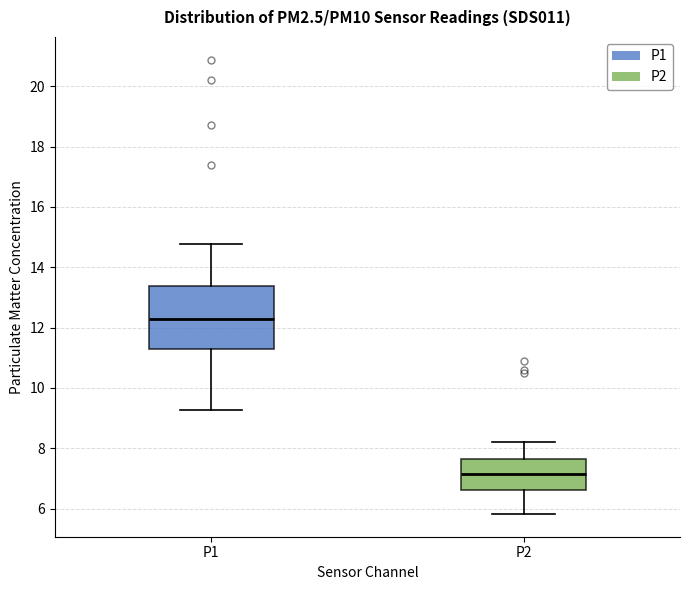

Comparing the boxes themselves (not the whiskers), which one is the tallest?

P1